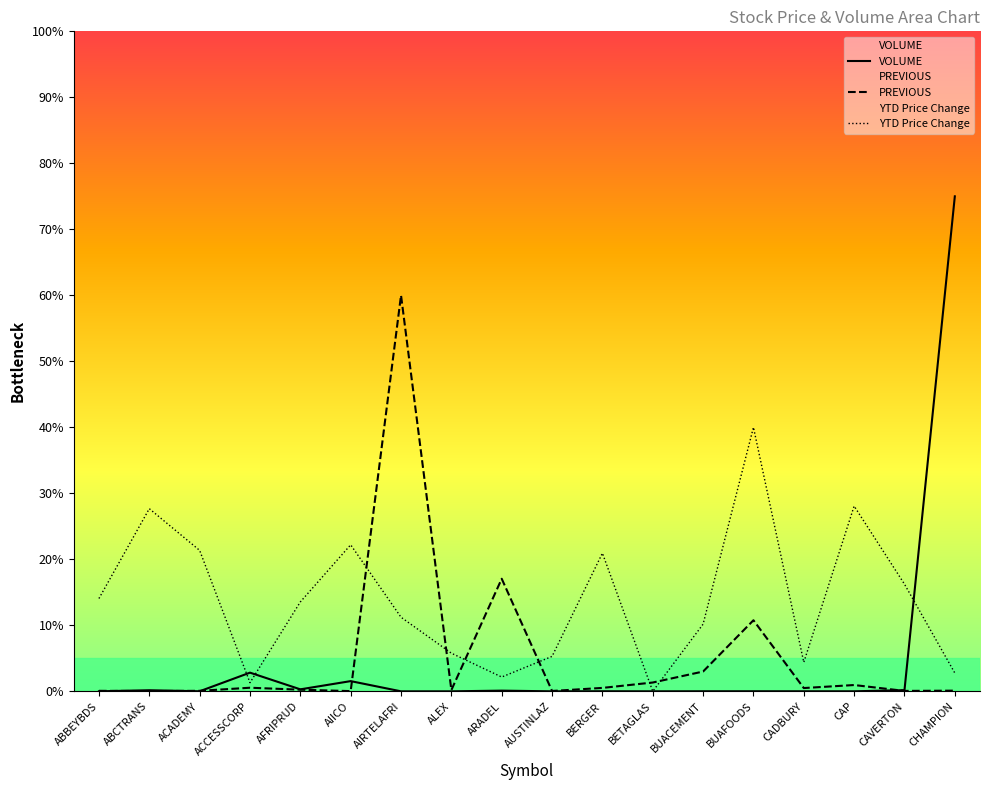

What is the highest value of the PREVIOUS series?

60.0